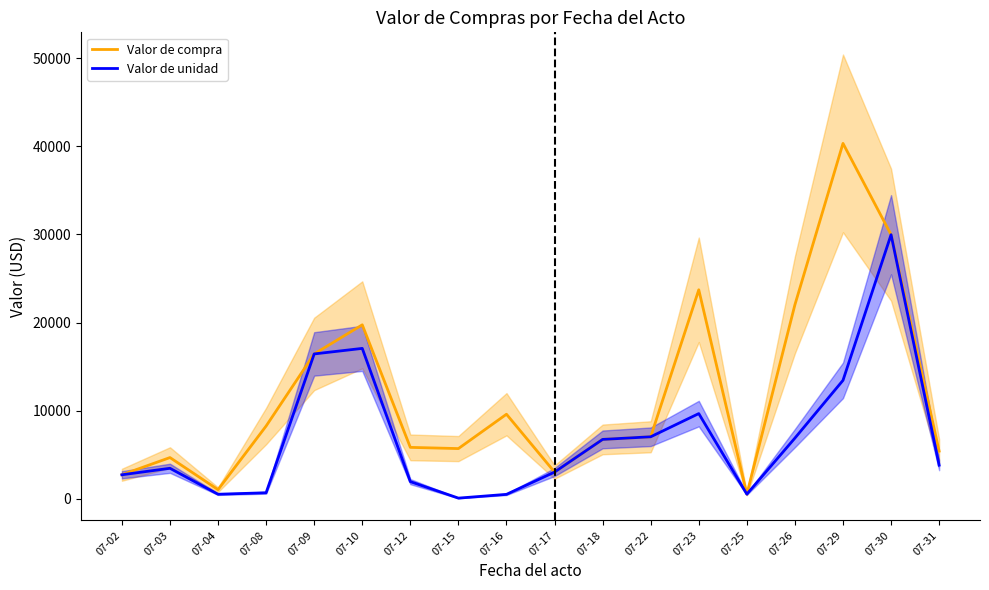

Which label corresponds to the smallest value in the chart?

07-15